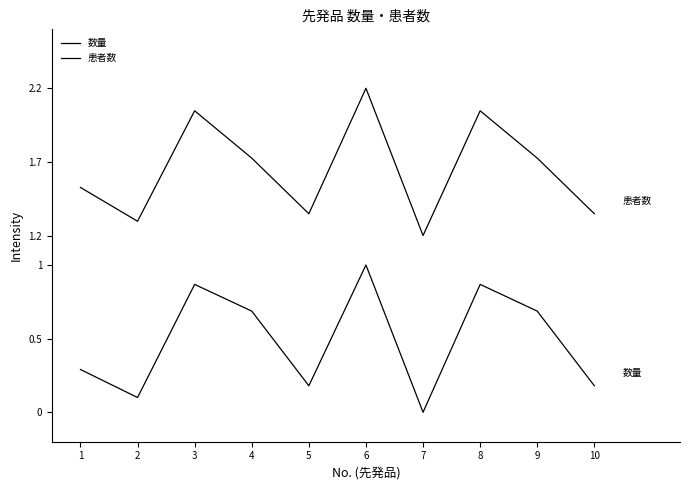

Which series has the widest spread of values?

患者数